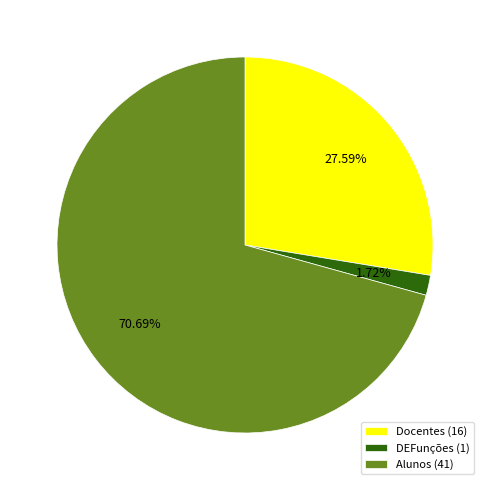

How many slices are in this pie chart?

3